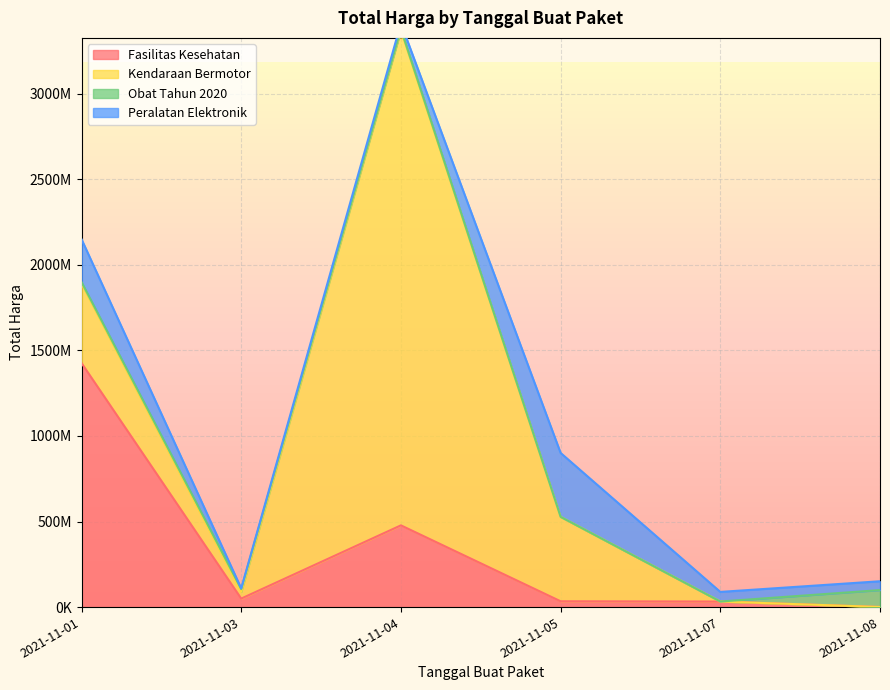

What is the difference between the second highest and minimum values in the Fasilitas Kesehatan series?

477022125